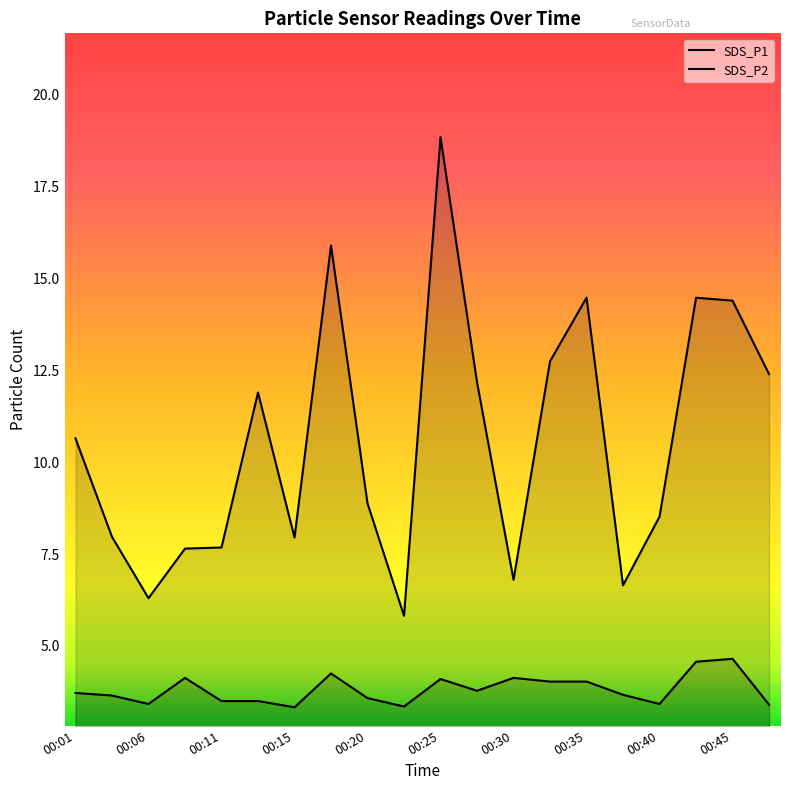

Does the chart display data point markers on the line(s)?

No